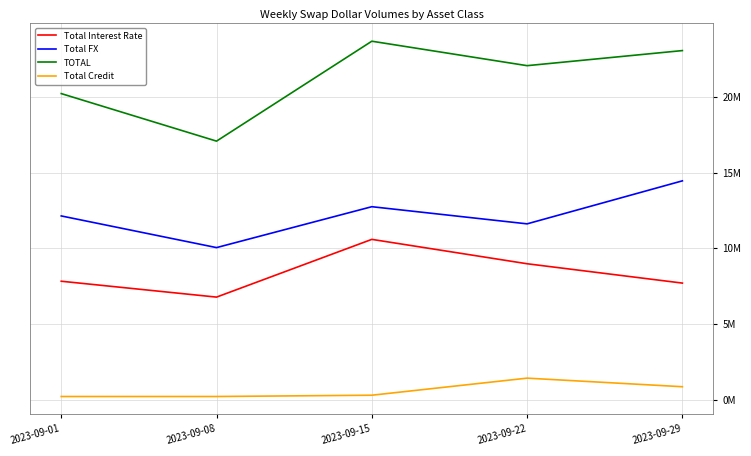

What are all the series names shown in the legend?

Total Interest Rate, Total FX, TOTAL, Total Credit